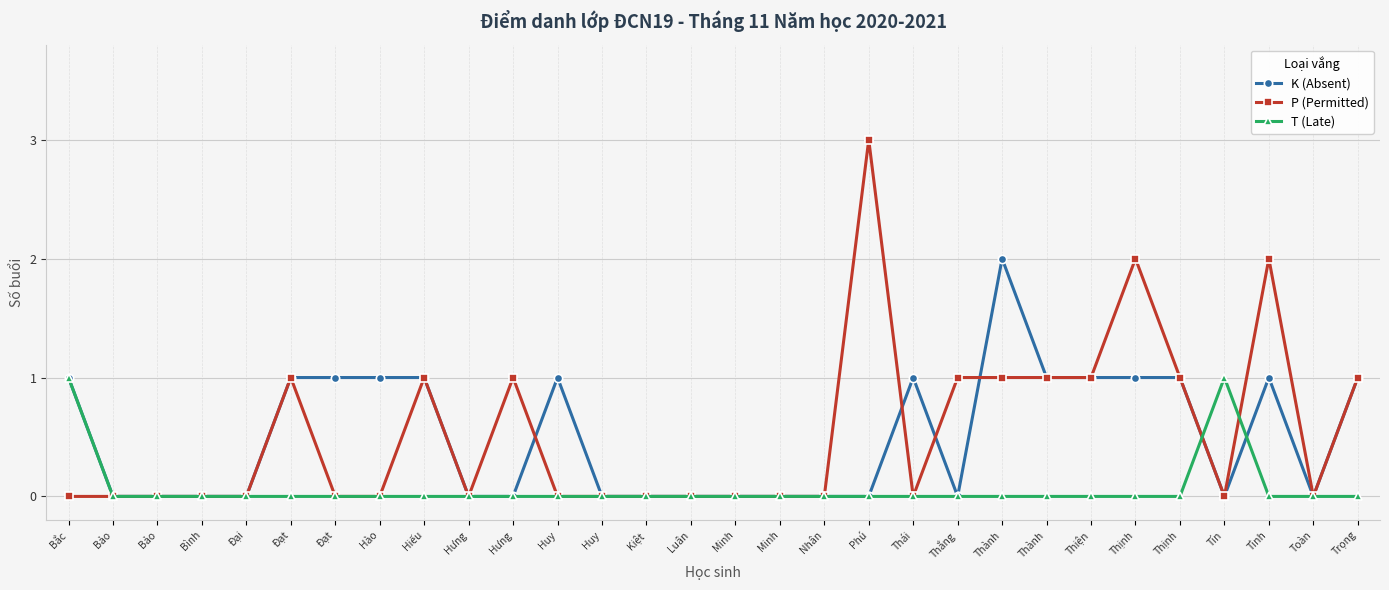

Reading right to left, extract all data points from this chart.

K (Absent): 1	0	1	0	1	1	1	1	2	0	1	0	0	0	0	0	0	0	1	0	0	1	1	1	1	0	0	0	0	1
P (Permitted): 1	0	2	0	1	2	1	1	1	1	0	3	0	0	0	0	0	0	0	1	0	1	0	0	1	0	0	0	0	0
T (Late): 0	0	0	1	0	0	0	0	0	0	0	0	0	0	0	0	0	0	0	0	0	0	0	0	0	0	0	0	0	1